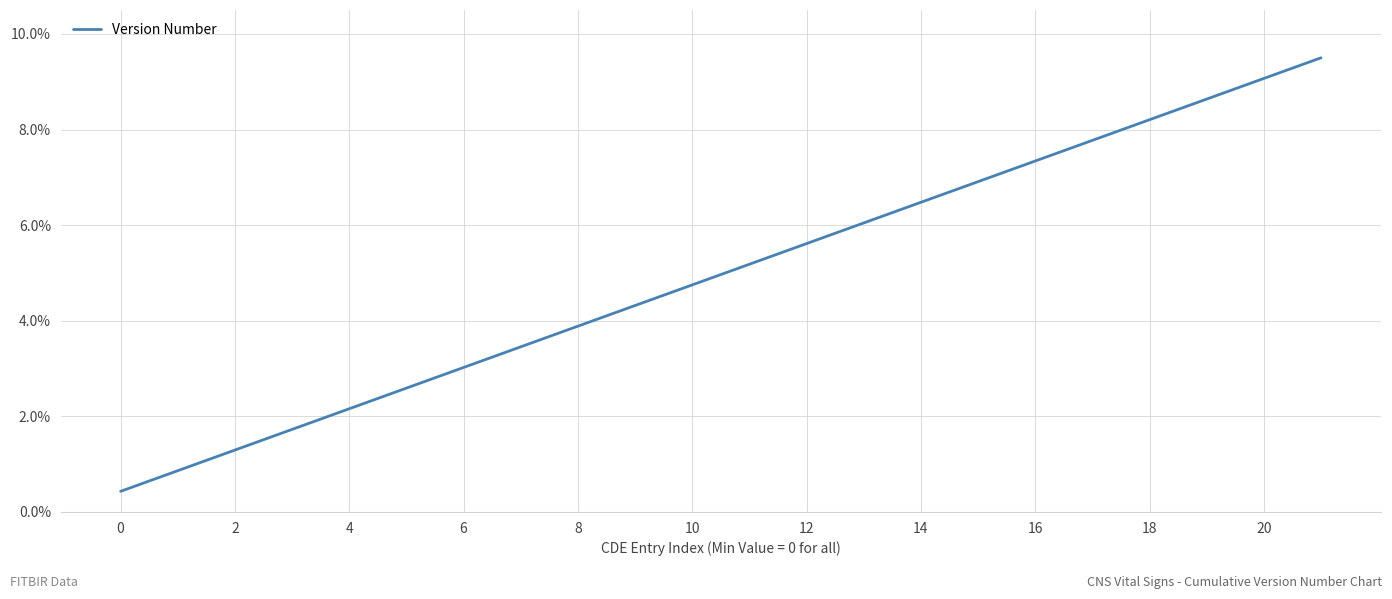

What is the difference between the maximum and minimum values?

9.1